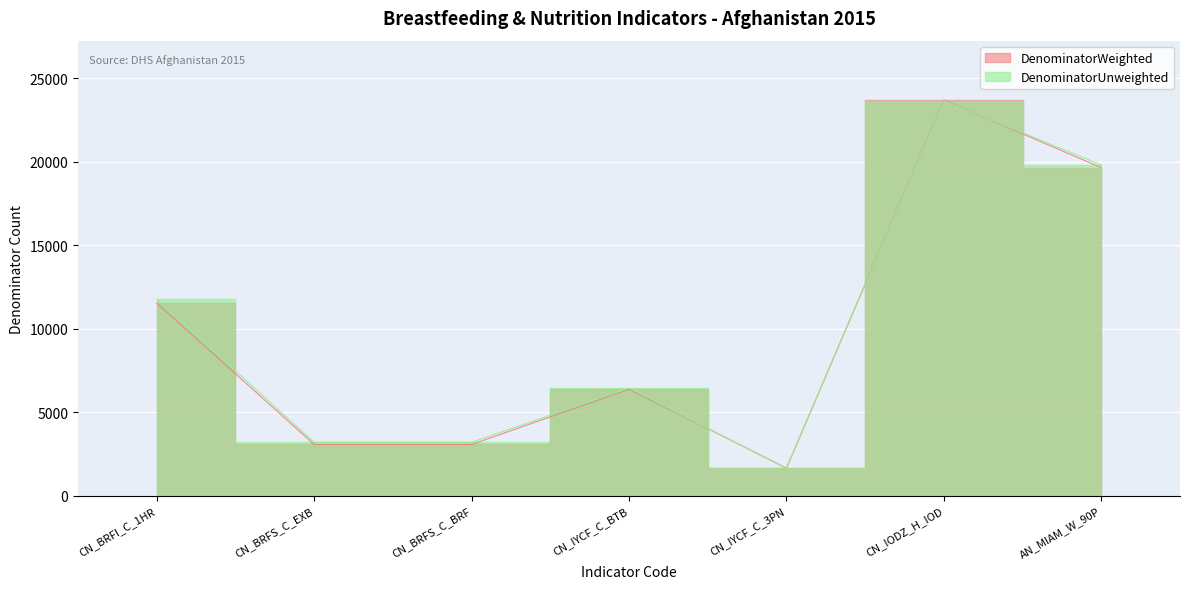

At how many categories does at least one series exceed 17571?

2